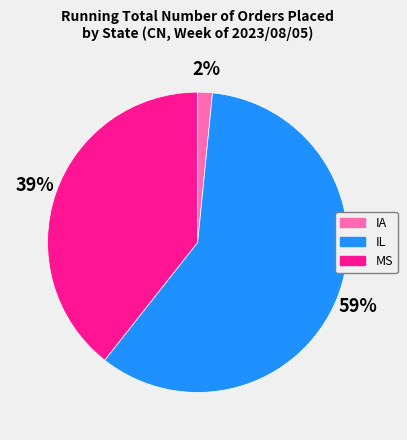

To the nearest percent, what is the average slice percentage?

33%